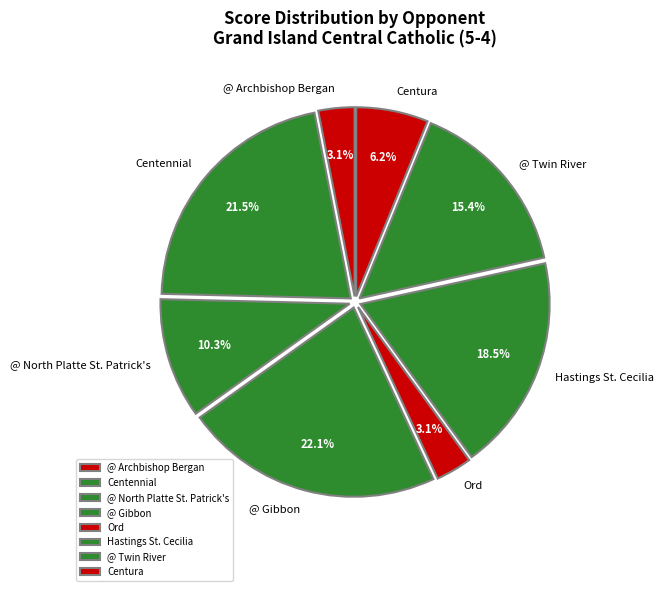

How many slices are in this pie chart?

8